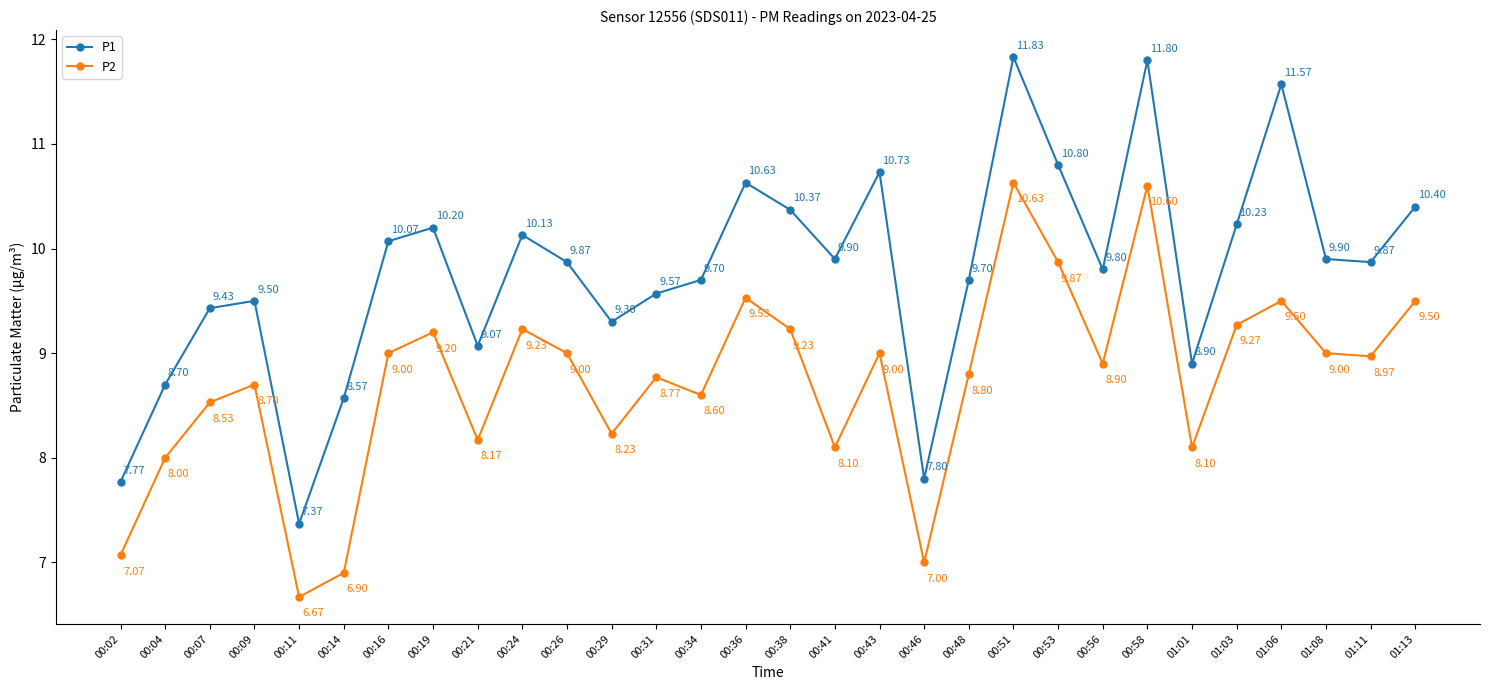

What is the difference between the P1 values at 00:41 and 00:46?

2.1